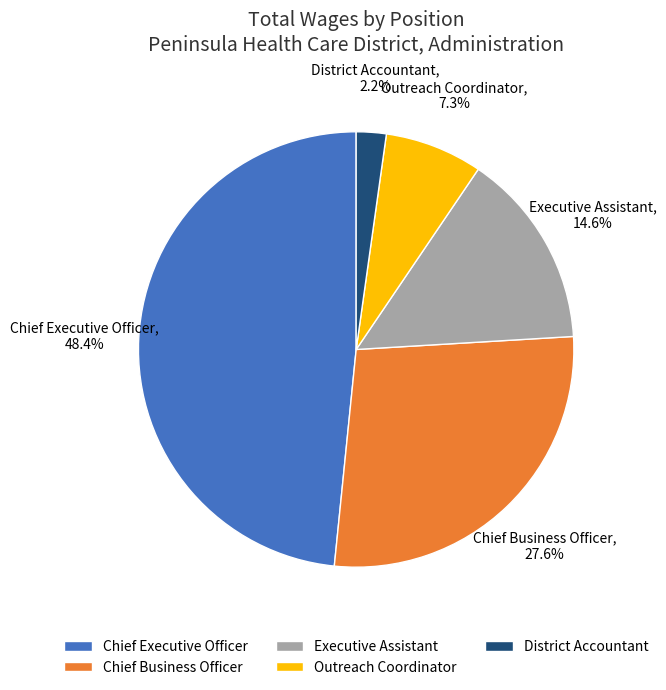

Does Chief Executive Officer represent more than half of the total?

No